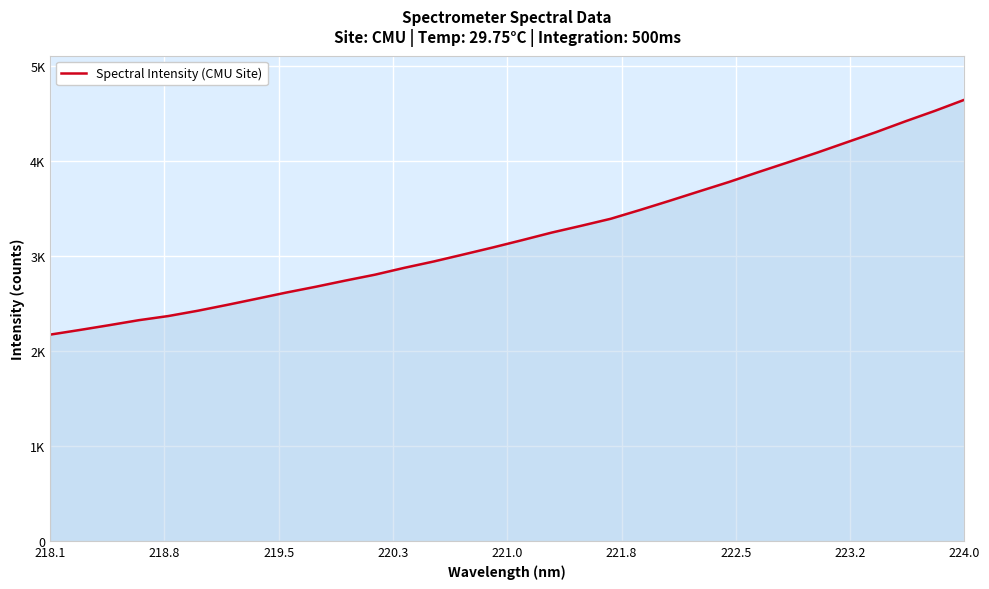

Which label corresponds to the smallest value in the chart?

218.1